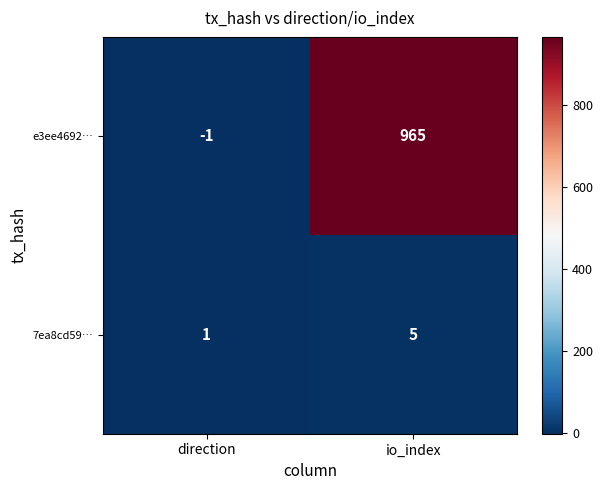

Which category has the lowest value in the e3ee4692… series?

direction